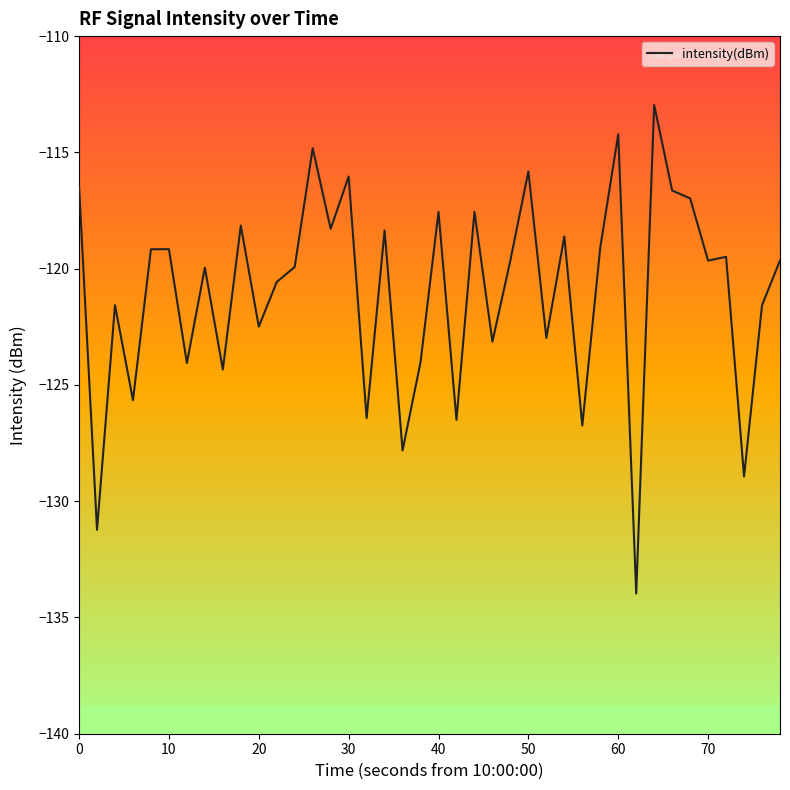

What is the greatest value displayed?

-113.0